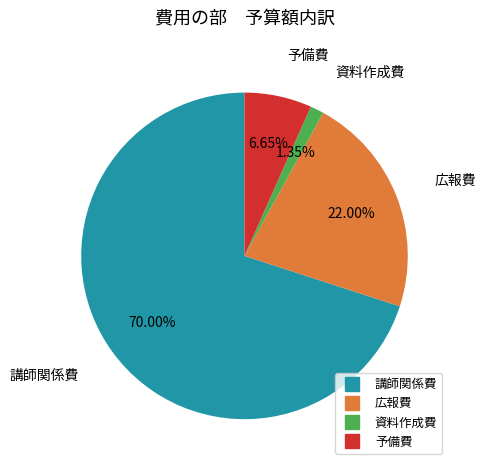

The 資料作成費 slice represents 1% of the pie. True or false?

True